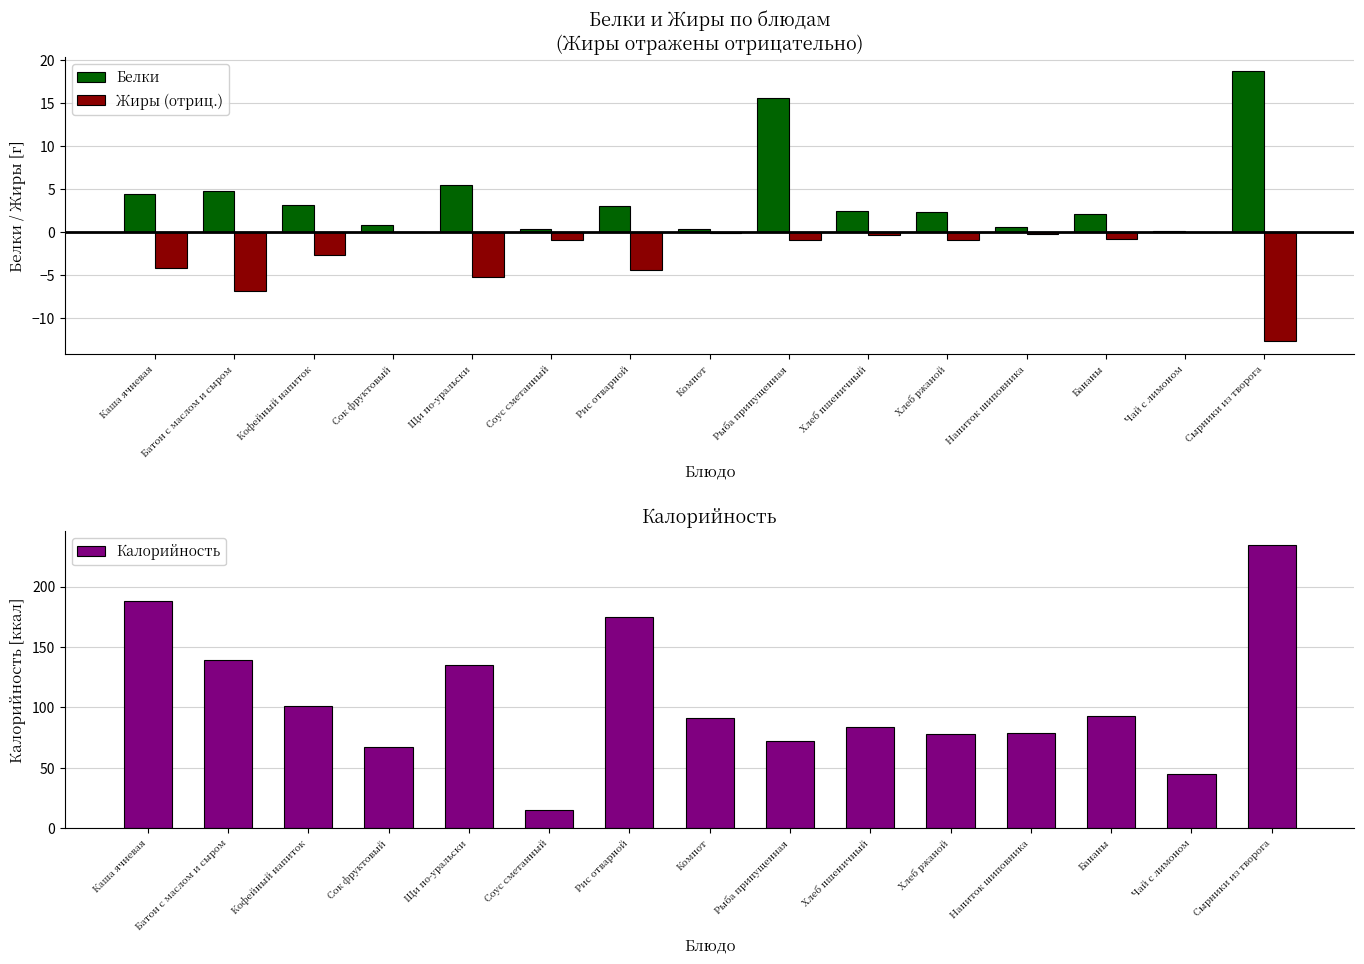

What is the highest value of the Калорийность series?

234.0